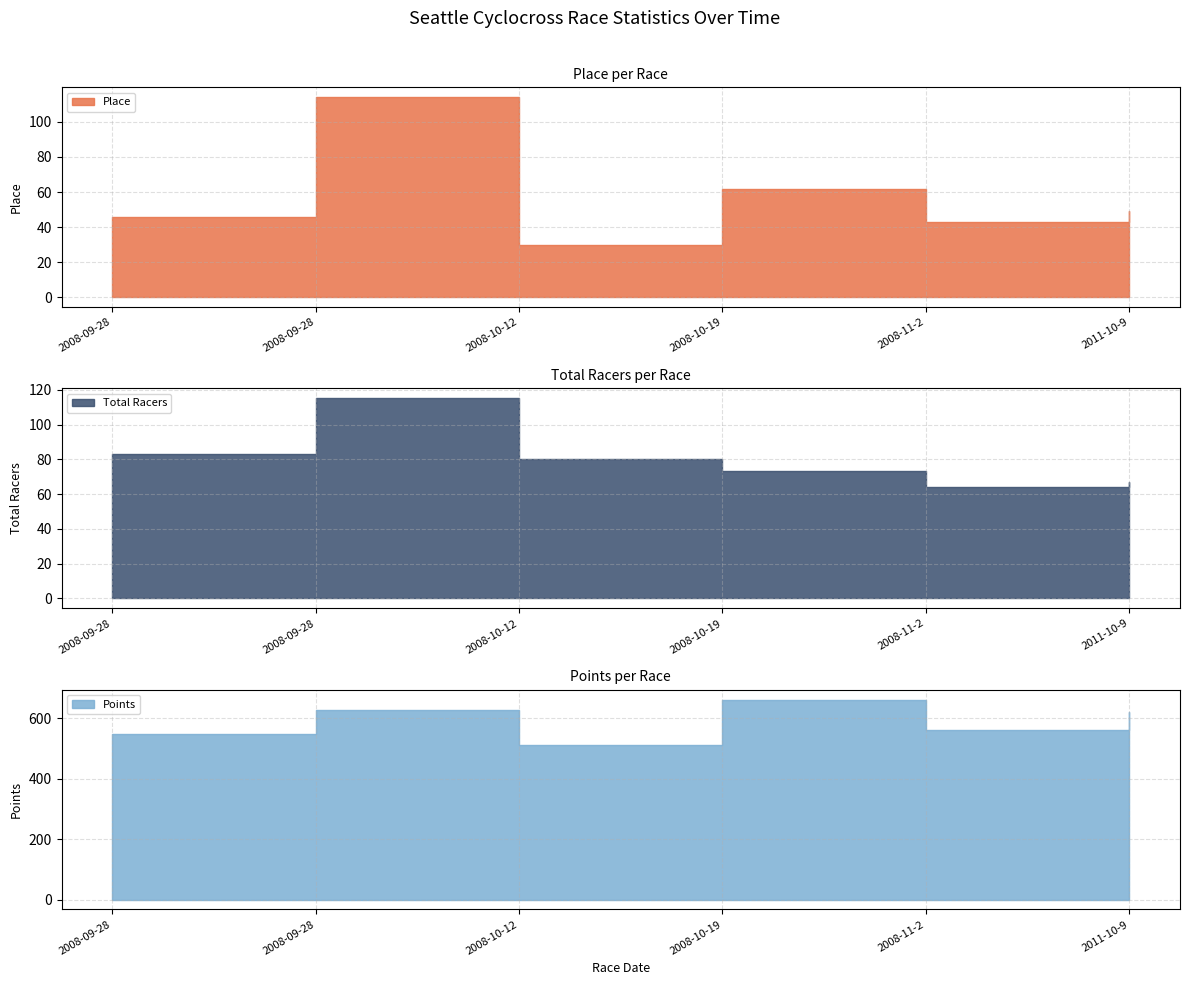

List the labels in order of Place value, largest first.

2008-09-28, 2008-10-19, 2011-10-9, 2008-09-28, 2008-11-2, 2008-10-12